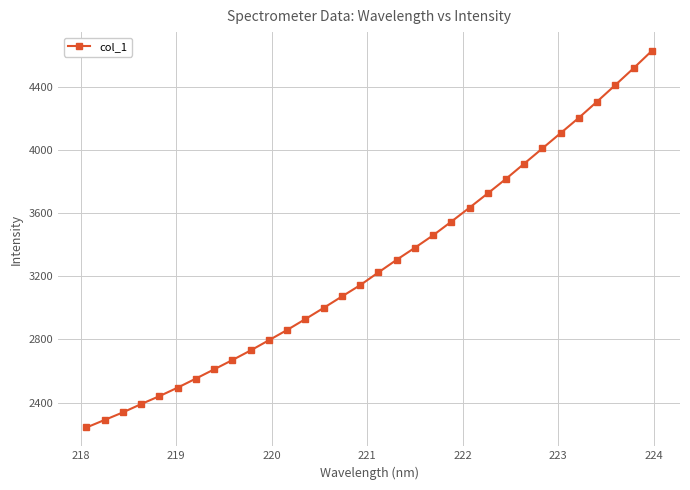

True or false: the data has more than 2 interior local peaks.

False